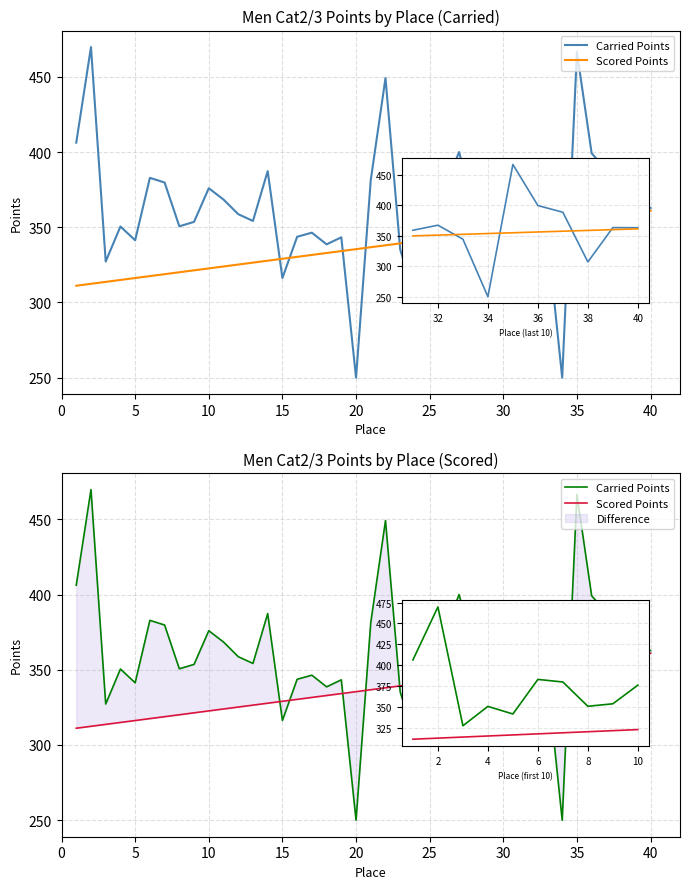

What is the highest value of the Carried Points series?

469.8